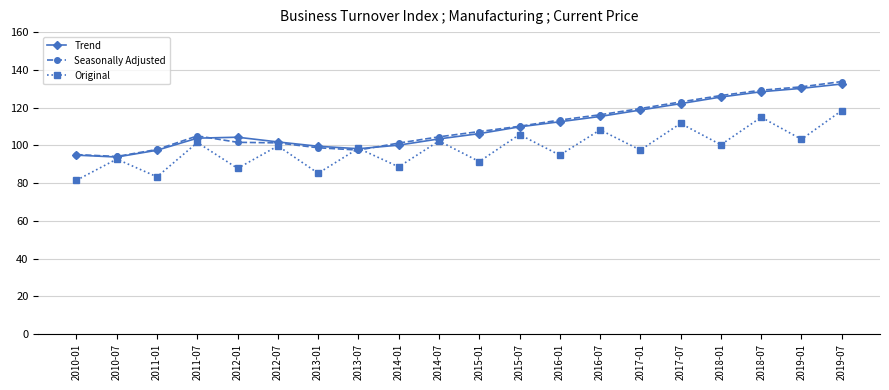

True or false: Trend and Seasonally Adjusted cross at least once.

True